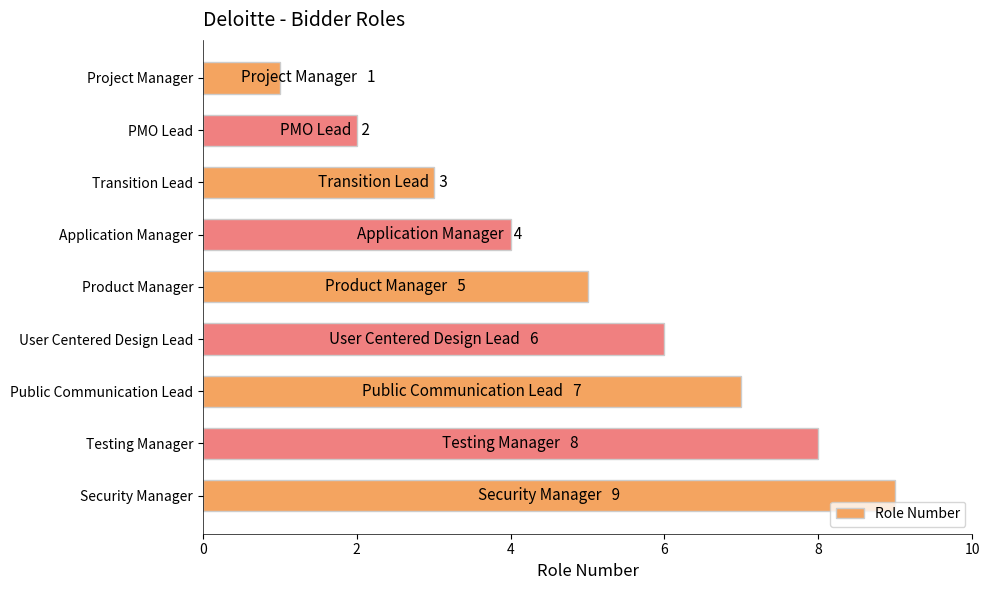

List the labels in order of value, smallest first.

Project Manager, PMO Lead, Transition Lead, Application Manager, Product Manager, User Centered Design Lead, Public Communication Lead, Testing Manager, Security Manager